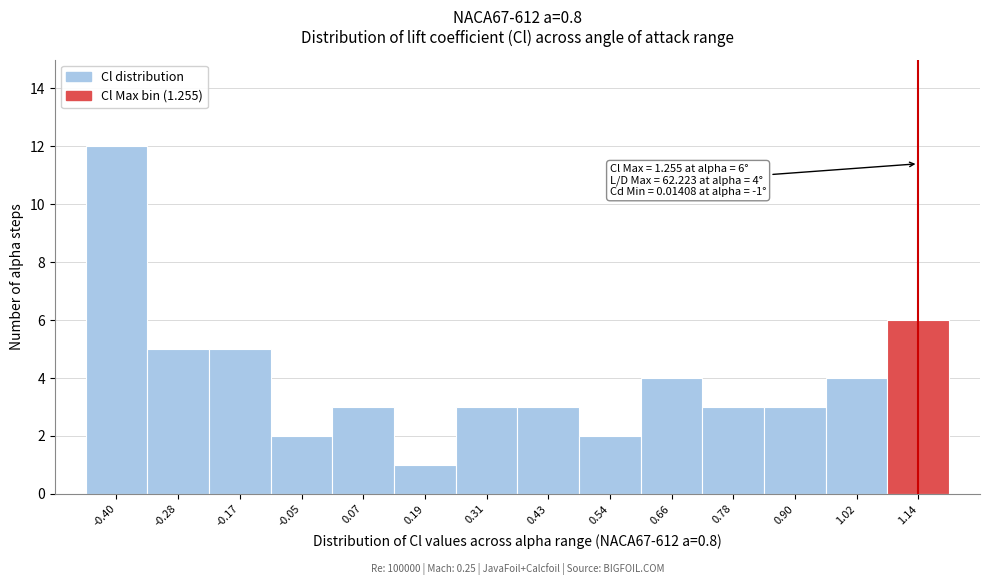

Reading left to right, what are all the values shown in this chart?

-0.40=12	-0.28=5	-0.17=5	-0.05=2	0.07=3	0.19=1	0.31=3	0.43=3	0.54=2	0.66=4	0.78=3	0.90=3	1.02=4	1.14=6